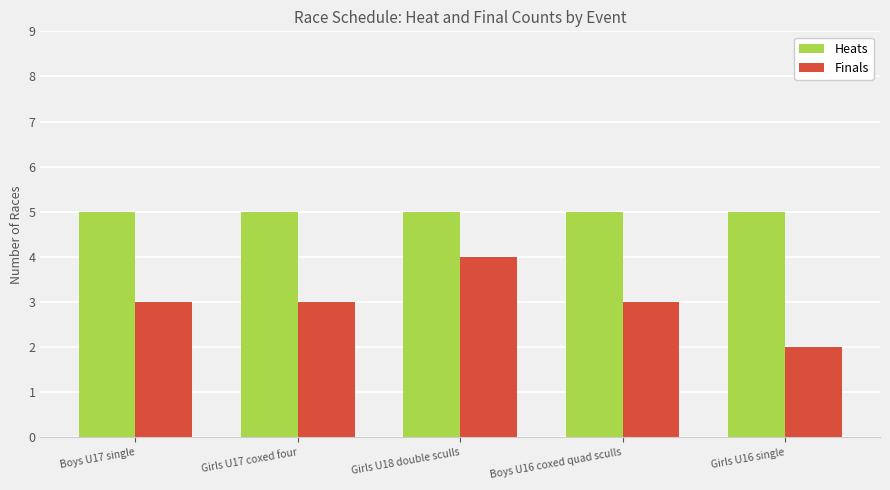

What is the sum of all Finals values?

15